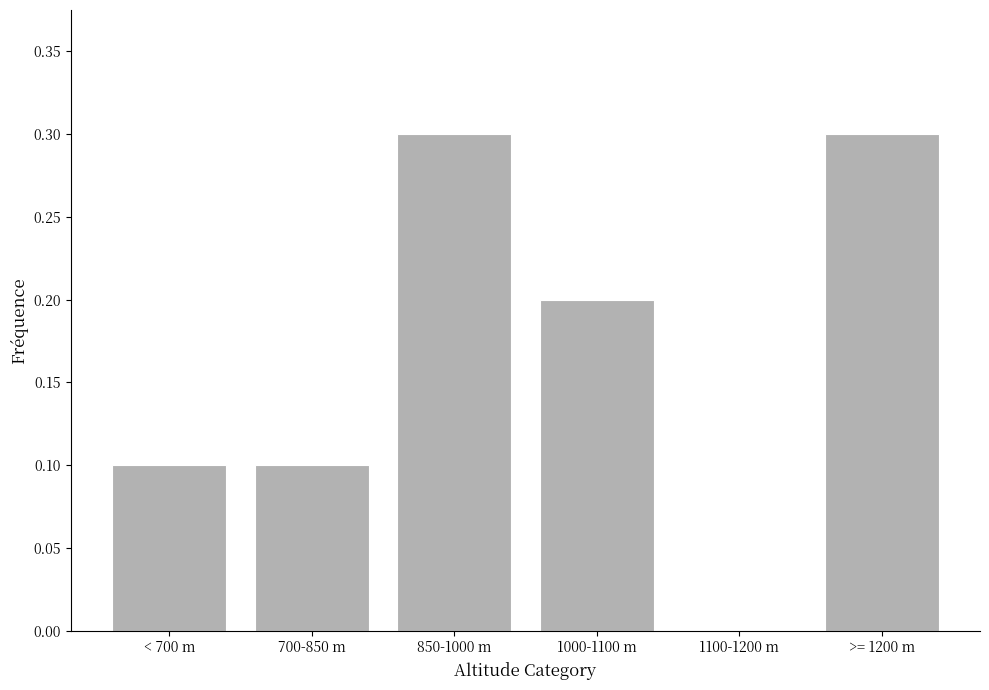

How many values are above zero?

5